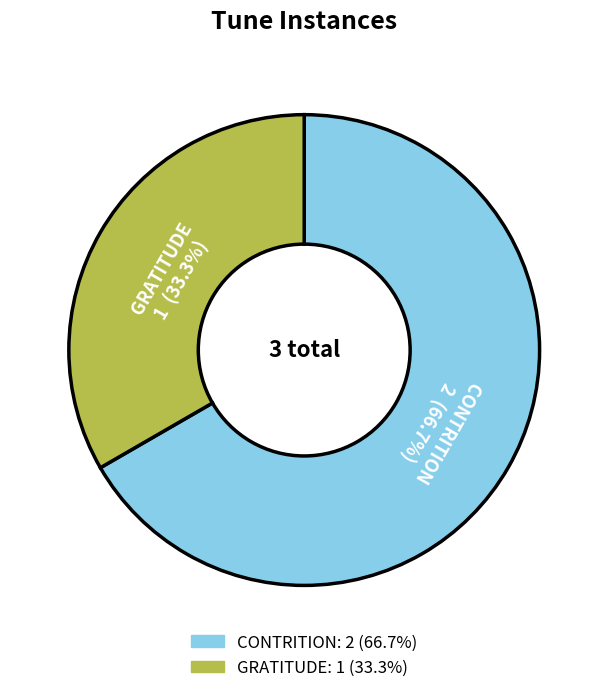

True or false: GRATITUDE accounts for 33% of the total.

True